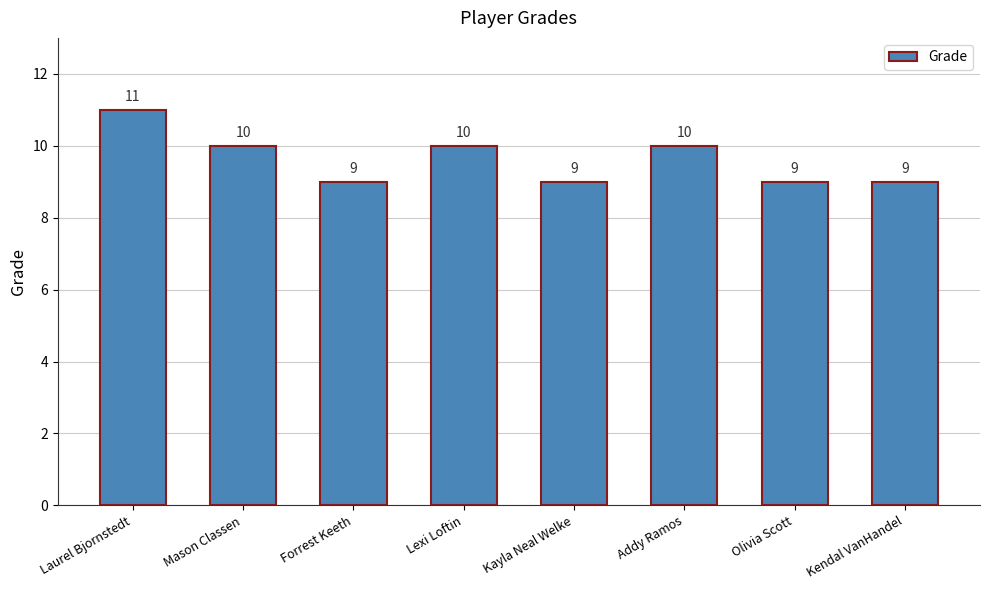

What is the sum of all values?

77